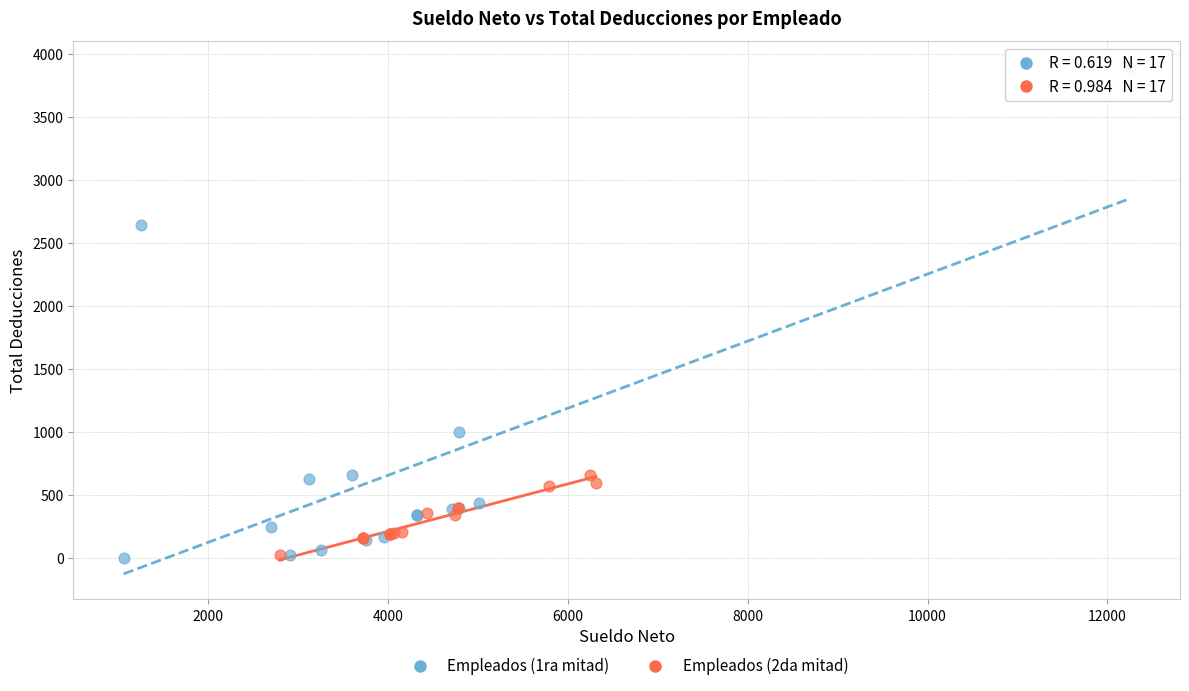

Which series reaches the maximum Y coordinate?

Empleados (1ra mitad)